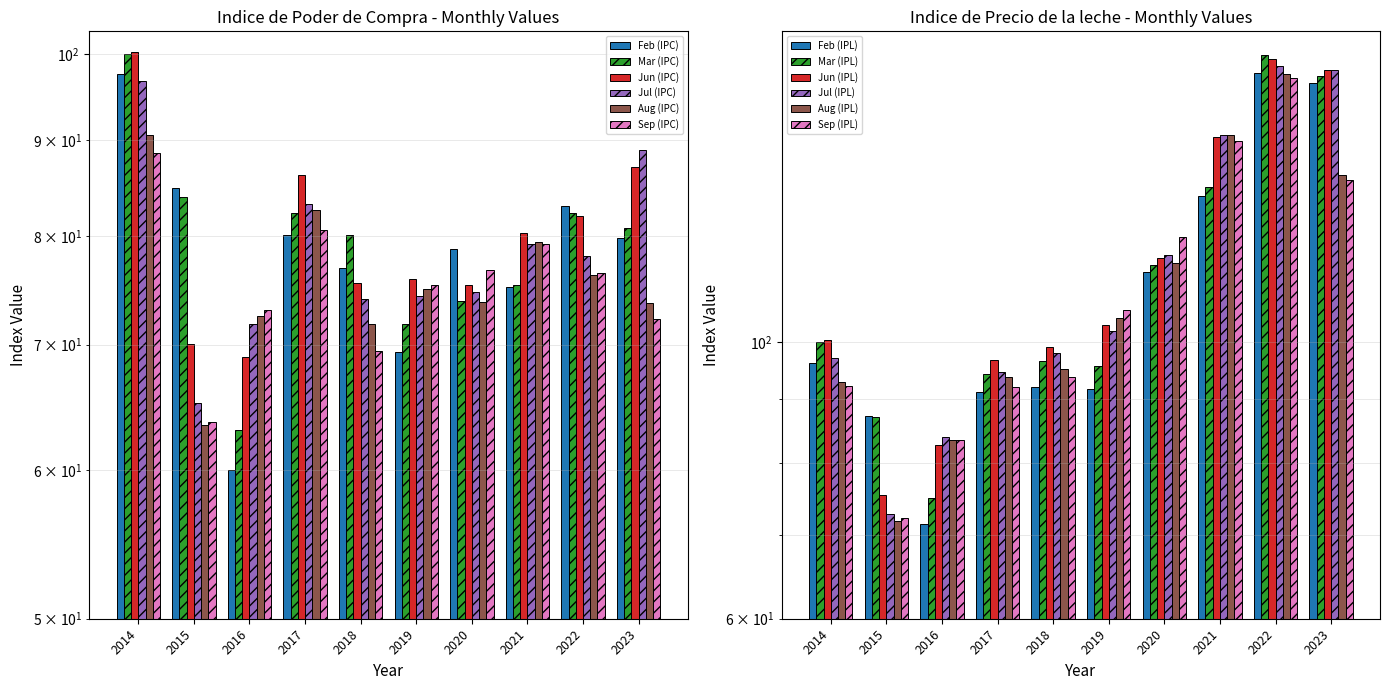

Are the bars horizontal?

No